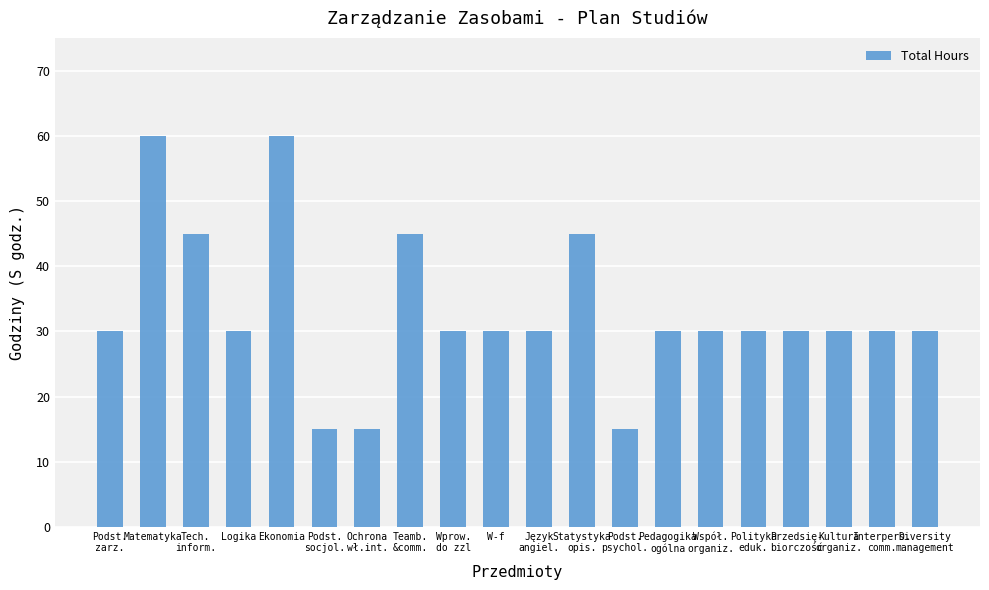

What is the value of the 9th bar from the left?

30